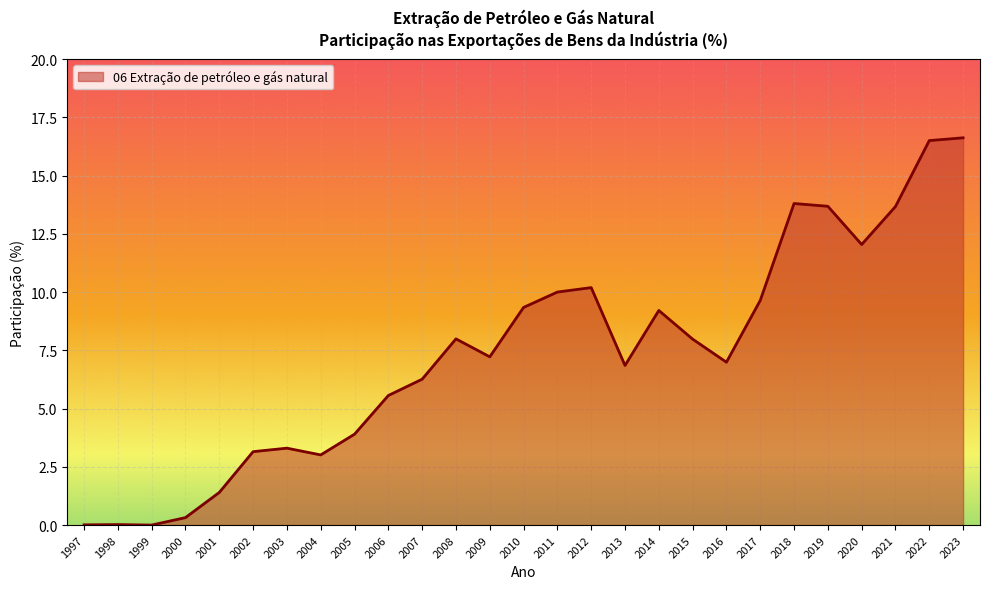

What is the change in value from 2011 to 2022?

+6.5